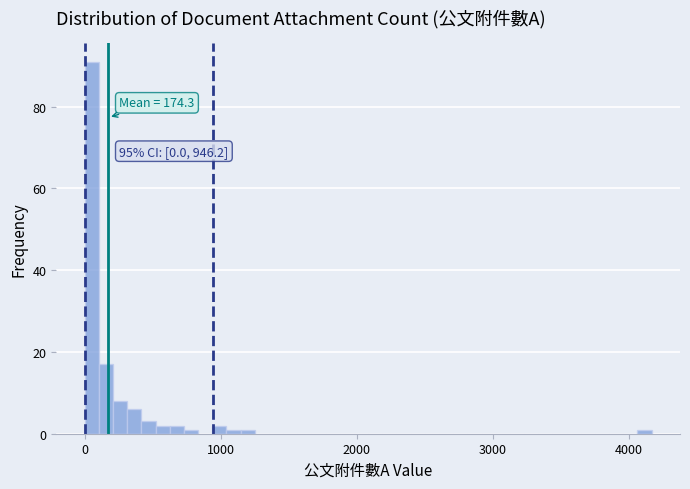

Read against the x-axis, roughly where is the centre of the tallest bar?

100